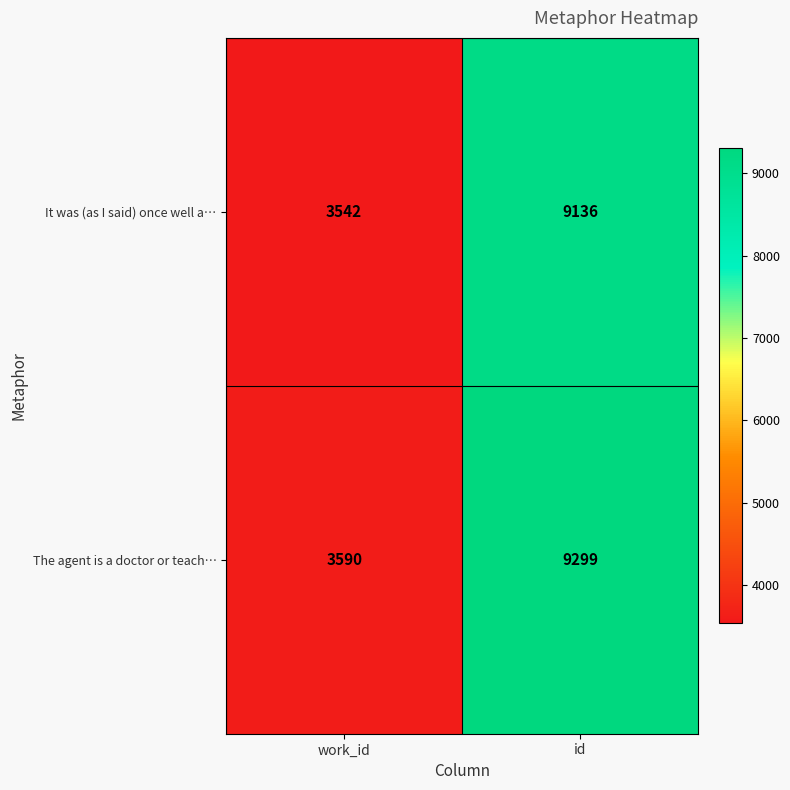

How many series are shown in this chart?

2